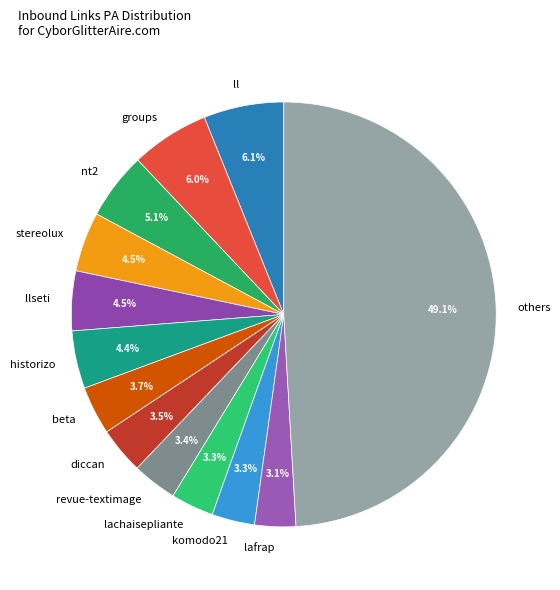

How many segments does this pie chart have?

13